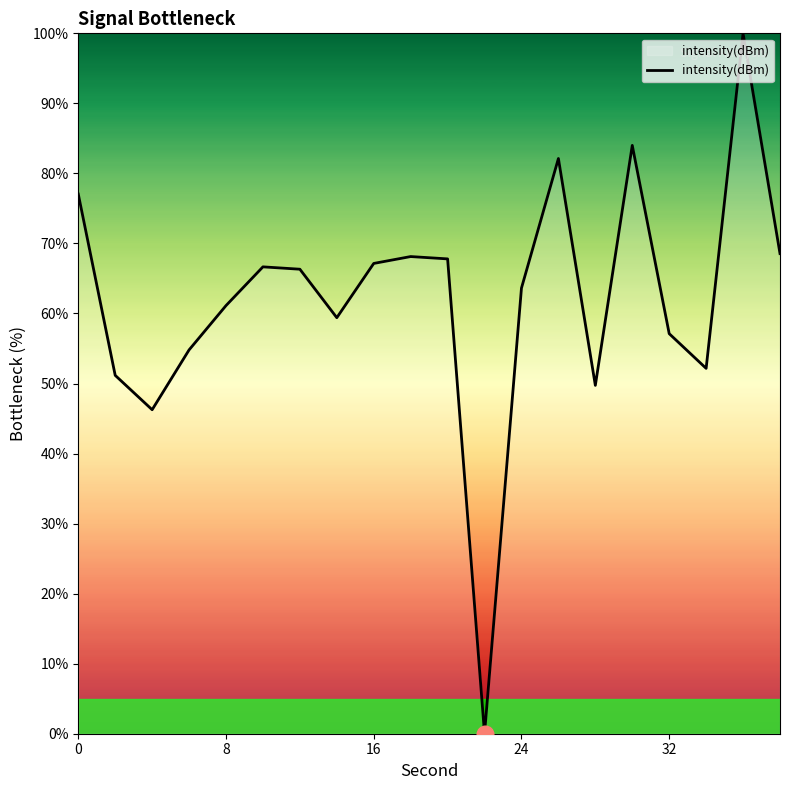

How many interior local peaks (higher than both neighbors) does the data have?

5